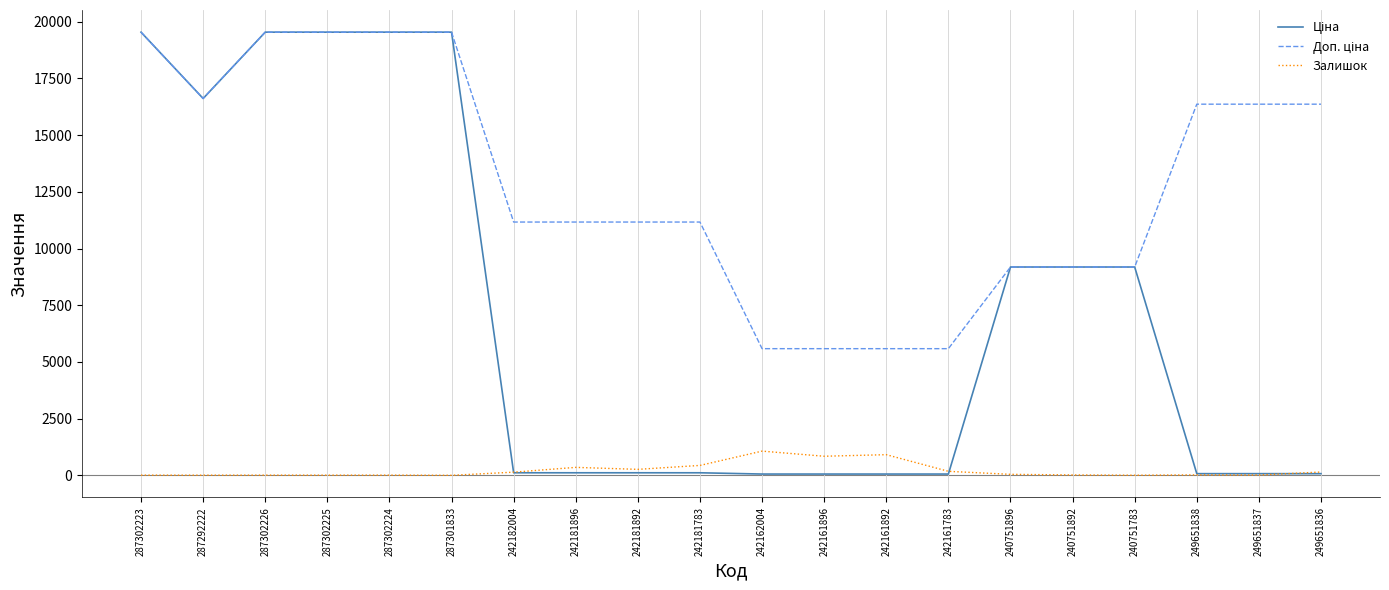

What is the maximum value shown in the chart?

19542.7